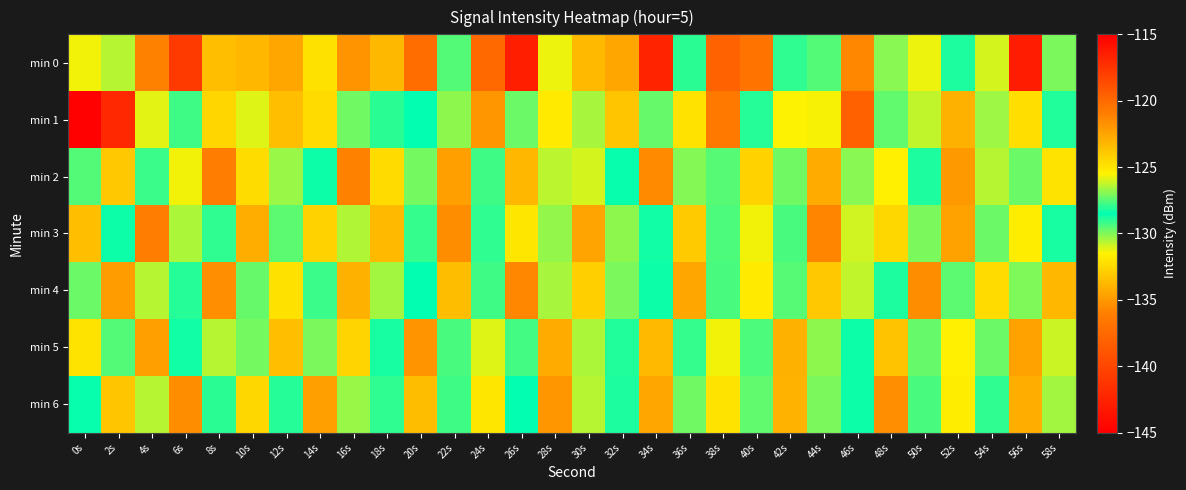

Reading left to right, extract all data points from this chart.

min 0: 0s=-131.4	2s=-130.7	4s=-135.9	6s=-140.9	8s=-133.5	10s=-133.9	12s=-134.4	14s=-132.2	16s=-135.2	18s=-123.3	20s=-137.4	22s=-129.5	24s=-137.6	26s=-142.9	28s=-125.7	30s=-133.7	32s=-134.4	34s=-116.7	36s=-129.0	38s=-138.1	40s=-120.5	42s=-127.9	44s=-129.5	46s=-135.6	48s=-126.9	50s=-125.7	52s=-128.2	54s=-131.0	56s=-143.0	58s=-130.0
min 1: 0s=-144.8	2s=-142.1	4s=-125.8	6s=-129.3	8s=-124.4	10s=-131.1	12s=-133.5	14s=-132.4	16s=-129.8	18s=-129.0	20s=-128.5	22s=-130.2	24s=-135.1	26s=-127.3	28s=-131.8	30s=-126.5	32s=-133.2	34s=-129.7	36s=-124.9	38s=-136.4	40s=-128.1	42s=-131.5	44s=-125.6	46s=-138.2	48s=-127.4	50s=-130.8	52s=-134.1	54s=-126.7	56s=-132.3	58s=-128.9
min 2: 0s=-129.5	2s=-133.1	4s=-127.8	6s=-131.4	8s=-136.2	10s=-124.7	12s=-130.3	14s=-128.6	16s=-135.9	18s=-132.4	20s=-127.1	22s=-134.7	24s=-129.2	26s=-133.8	28s=-126.3	30s=-131.0	32s=-128.4	34s=-135.6	36s=-130.1	38s=-127.5	40s=-132.7	42s=-129.8	44s=-134.3	46s=-126.9	48s=-131.6	50s=-128.2	52s=-135.0	54s=-130.7	56s=-127.3	58s=-132.1
min 3: 0s=-133.4	2s=-128.7	4s=-136.1	6s=-130.5	8s=-127.9	10s=-134.2	12s=-129.6	14s=-132.8	16s=-126.4	18s=-133.7	20s=-129.1	22s=-135.4	24s=-128.0	26s=-131.9	28s=-126.8	30s=-134.5	32s=-130.2	34s=-128.3	36s=-133.0	38s=-127.6	40s=-131.3	42s=-129.4	44s=-135.8	46s=-126.1	48s=-132.5	50s=-129.9	52s=-134.6	54s=-127.2	56s=-131.7	58s=-128.8
min 4: 0s=-127.3	2s=-134.9	4s=-130.6	6s=-128.1	8s=-135.3	10s=-129.7	12s=-132.2	14s=-127.8	16s=-134.0	18s=-130.4	20s=-128.5	22s=-133.6	24s=-129.2	26s=-135.7	28s=-126.6	30s=-132.9	32s=-130.0	34s=-128.7	36s=-134.4	38s=-129.3	40s=-131.8	42s=-127.5	44s=-133.1	46s=-130.8	48s=-128.2	50s=-135.5	52s=-129.6	54s=-132.4	56s=-127.0	58s=-133.8
min 5: 0s=-132.0	2s=-129.5	4s=-134.8	6s=-128.3	8s=-130.7	10s=-127.1	12s=-133.5	14s=-129.9	16s=-132.6	18s=-128.8	20s=-135.2	22s=-129.4	24s=-131.1	26s=-127.7	28s=-134.3	30s=-130.5	32s=-128.9	34s=-133.7	36s=-129.1	38s=-131.4	40s=-127.6	42s=-134.0	44s=-130.2	46s=-128.6	48s=-133.3	50s=-129.7	52s=-131.6	54s=-127.2	56s=-134.6	58s=-130.9
min 6: 0s=-128.4	2s=-133.2	4s=-130.7	6s=-135.5	8s=-129.0	10s=-132.5	12s=-128.1	14s=-134.8	16s=-130.3	18s=-127.9	20s=-133.6	22s=-129.2	24s=-131.9	26s=-128.5	28s=-135.1	30s=-130.6	32s=-128.2	34s=-134.4	36s=-129.8	38s=-132.1	40s=-127.4	42s=-133.9	44s=-130.0	46s=-128.7	48s=-135.3	50s=-129.4	52s=-131.7	54s=-128.0	56s=-134.2	58s=-130.4